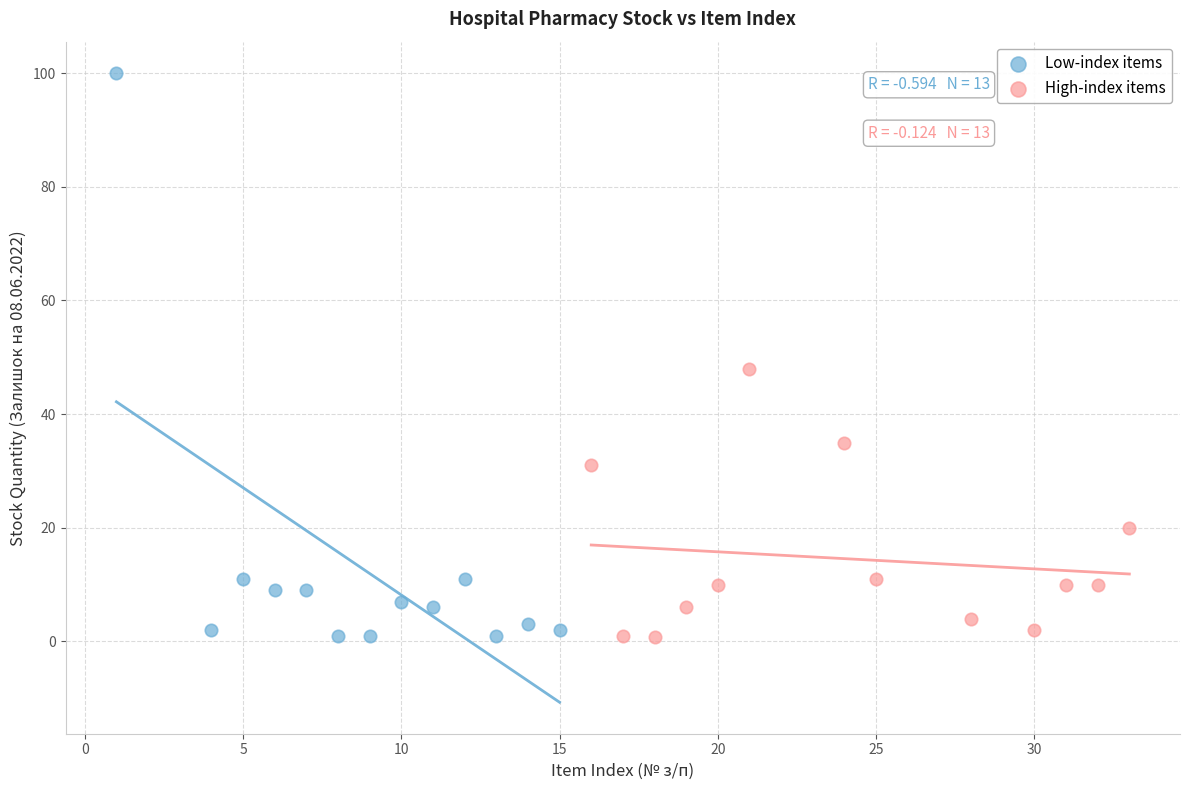

Which series reaches the maximum Y coordinate?

Low-index items